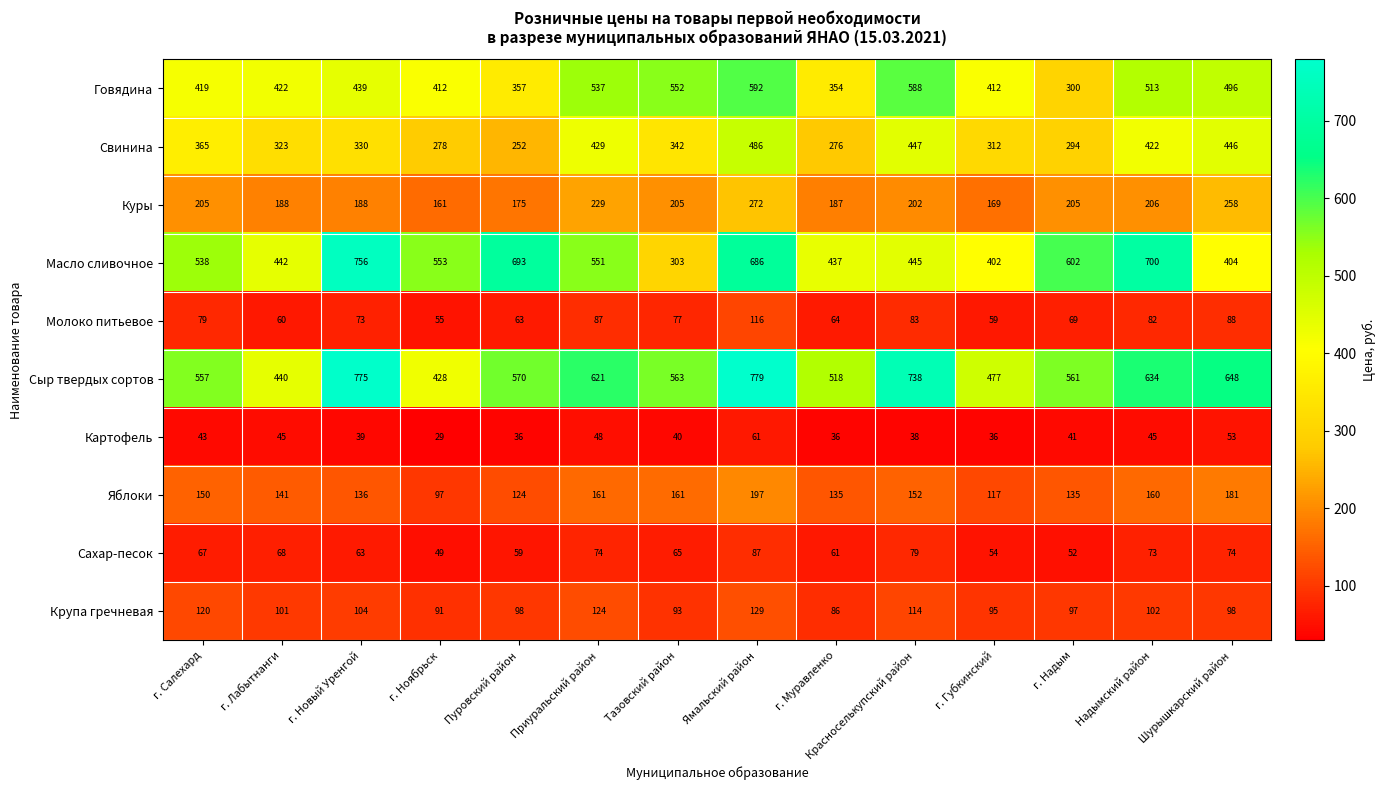

What is the difference between the Картофель values at Надымский район and Пуровский район?

9